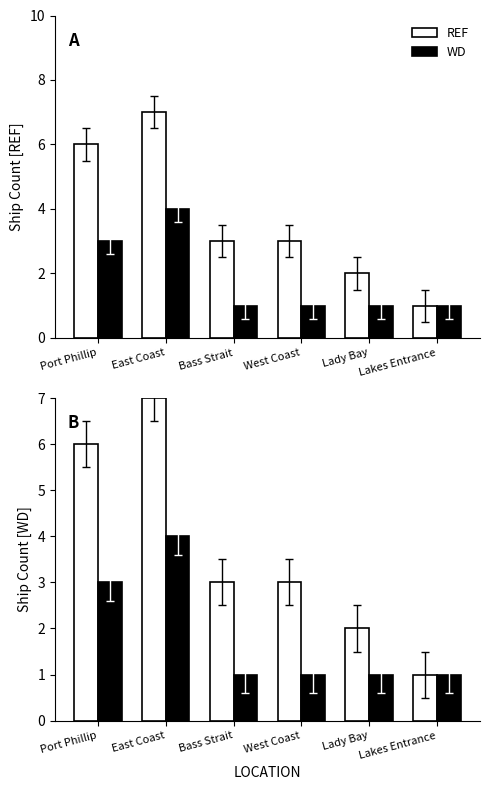

Reading right to left, what are all the values shown in this chart?

REF: 1	2	3	3	7	6
WD: 1	1	1	1	4	3